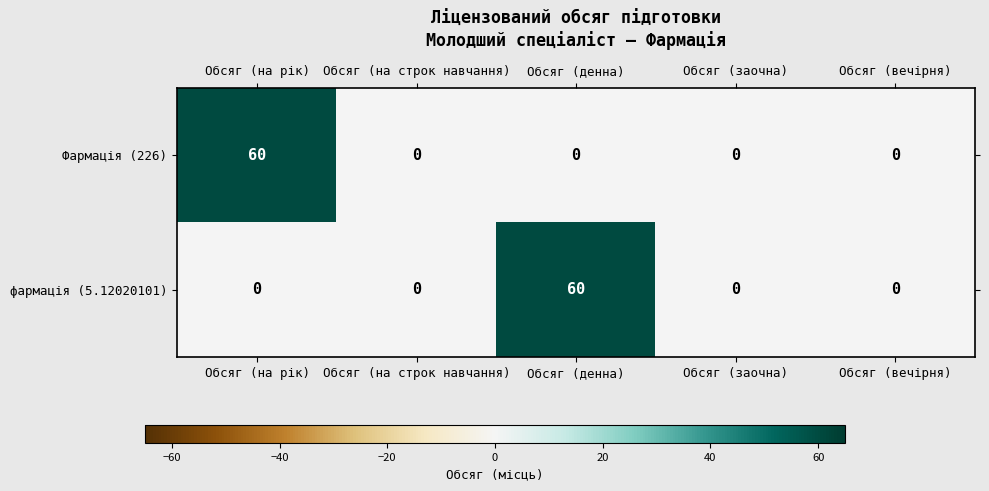

Reading left to right, what are all the values shown in this chart?

Фармація (226): 60	0	0	0	0
фармація (5.12020101): 0	0	60	0	0